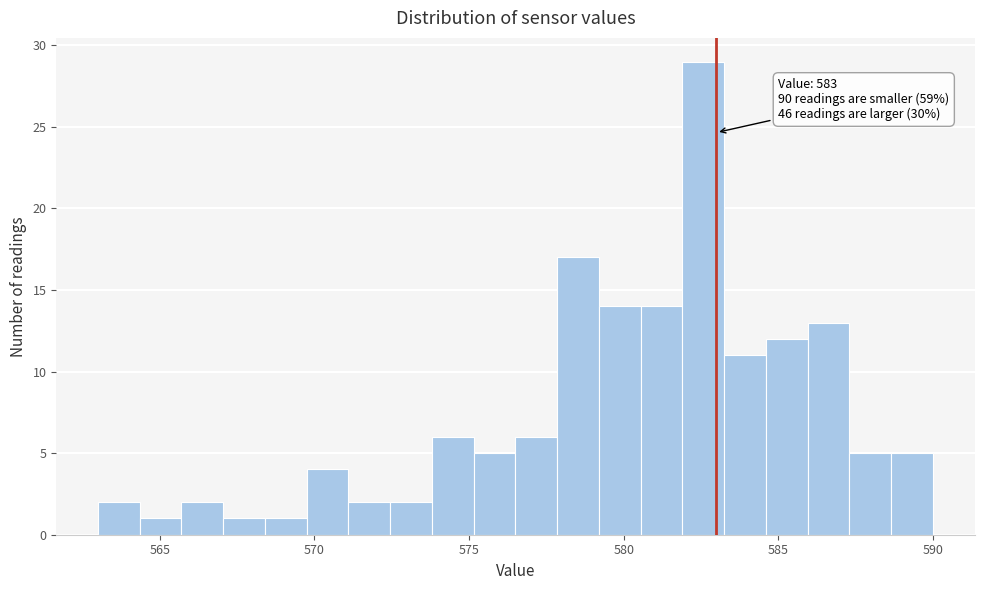

Around what value on the x-axis is the tallest bar? Give the approximate position of its centre, as read against the axis.

582.5